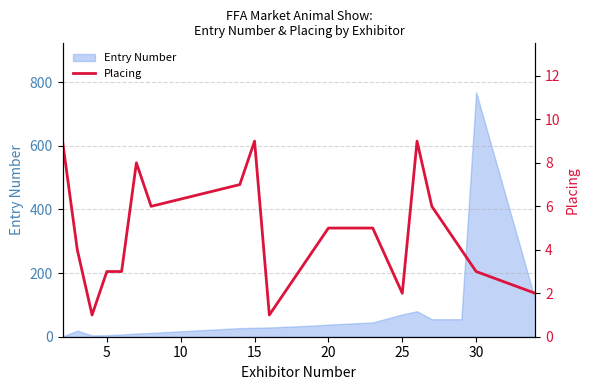

What is the maximum value for Entry Number?

768